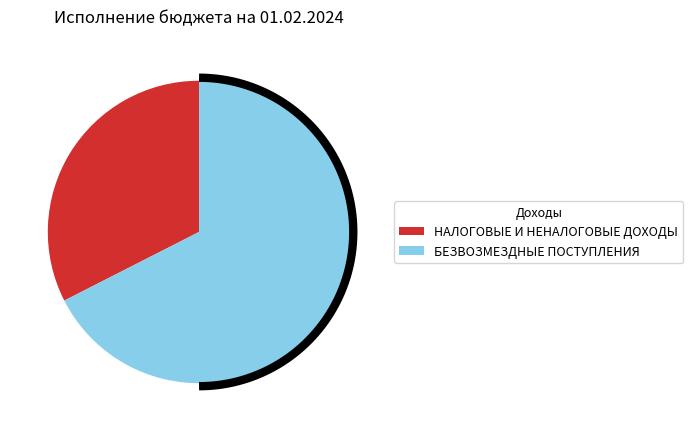

Count the number of slices in the pie.

2